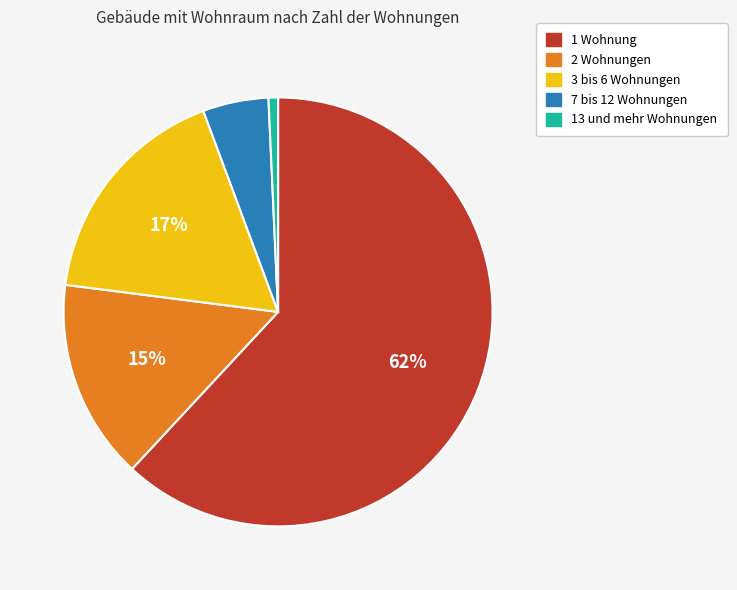

The 3 bis 6 Wohnungen slice represents 17% of the pie. True or false?

True